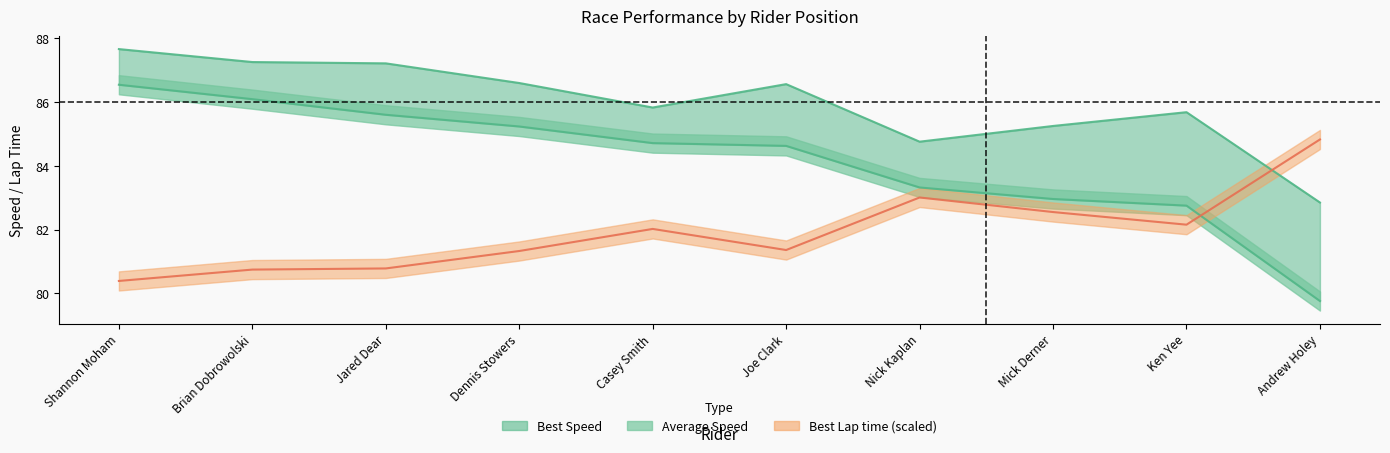

Which series ends up on top after the final intersection of Average Speed and Best Lap time?

Best Lap time